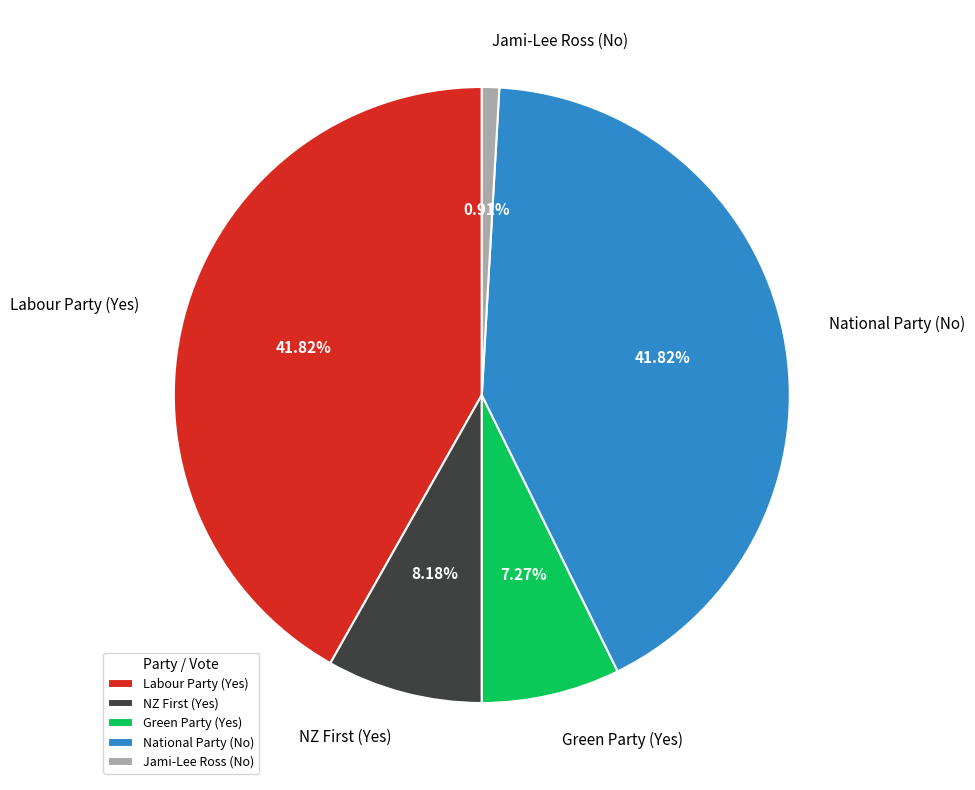

Is there any slice that represents more than half of the pie?

No